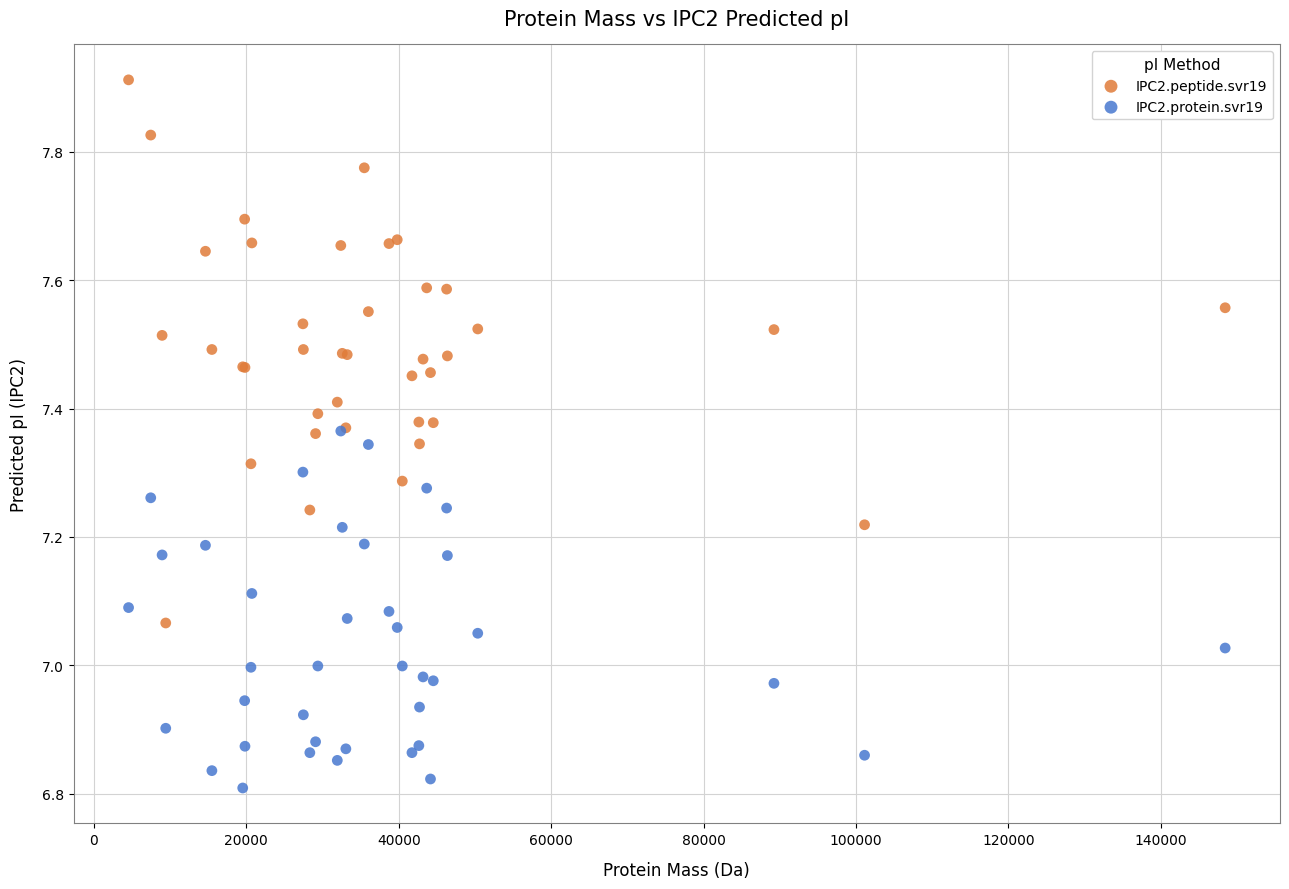

What are all the series names shown in the legend?

IPC2.peptide.svr19, IPC2.protein.svr19